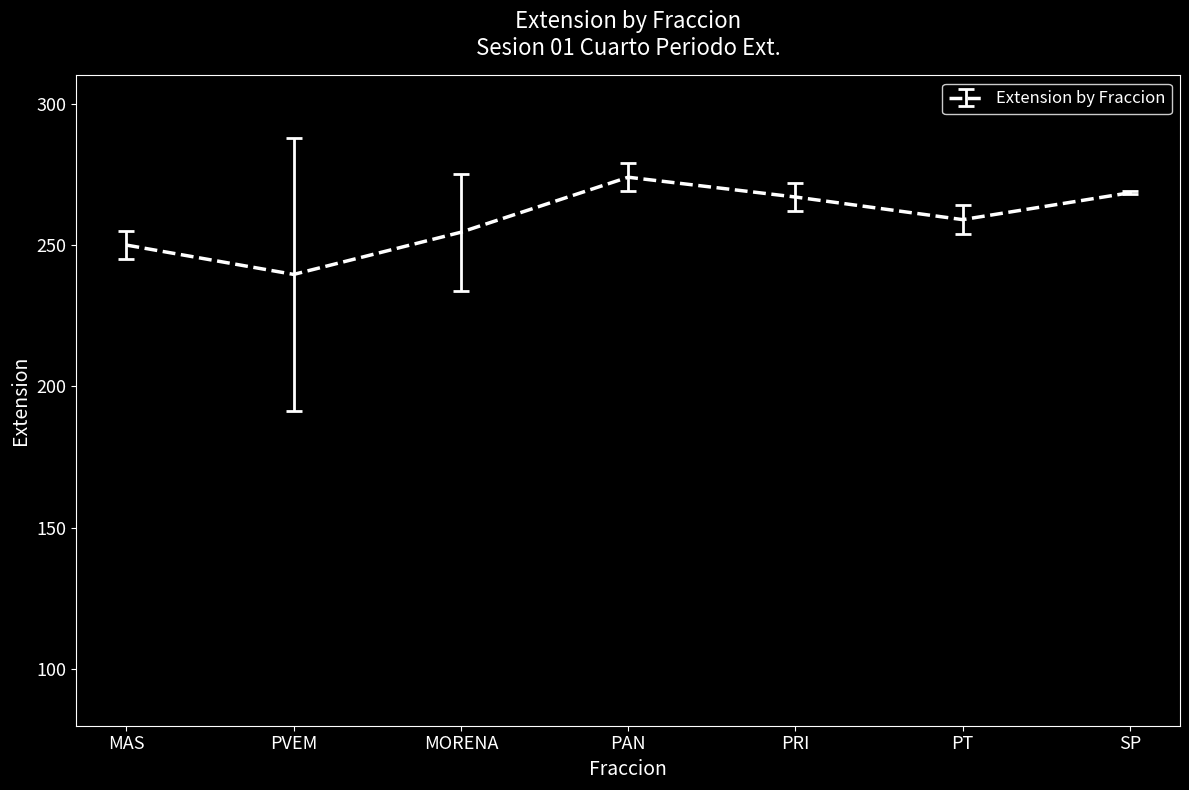

How many series are shown in this chart?

1